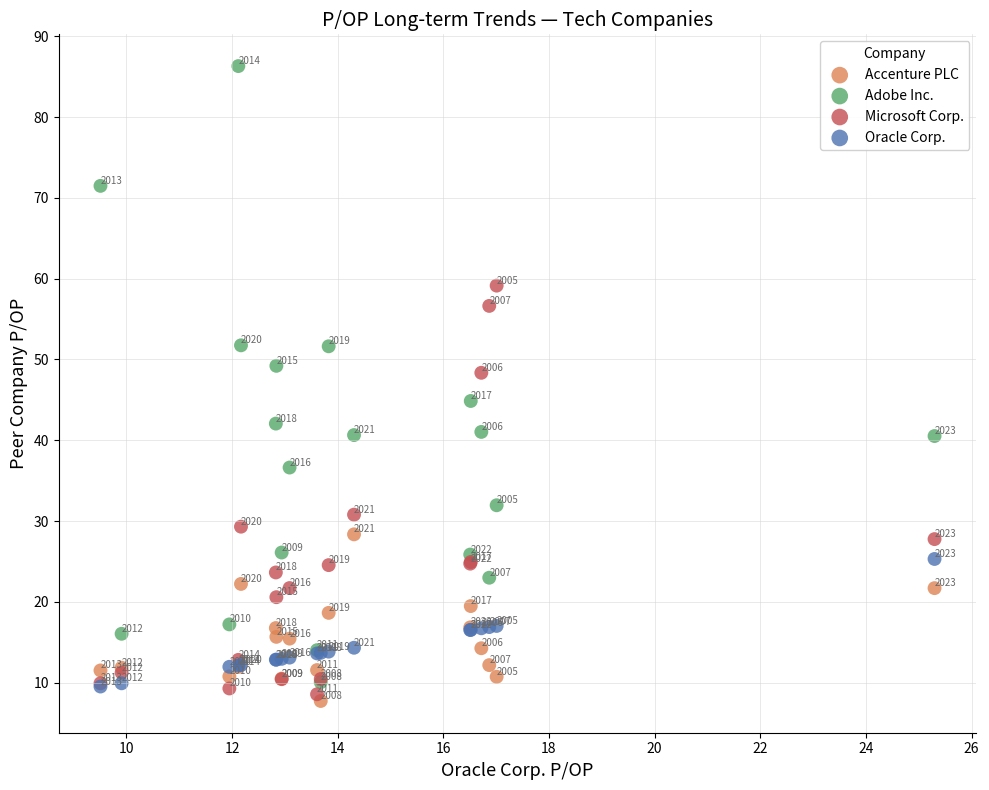

Which series reaches the maximum Y coordinate?

Adobe Inc.